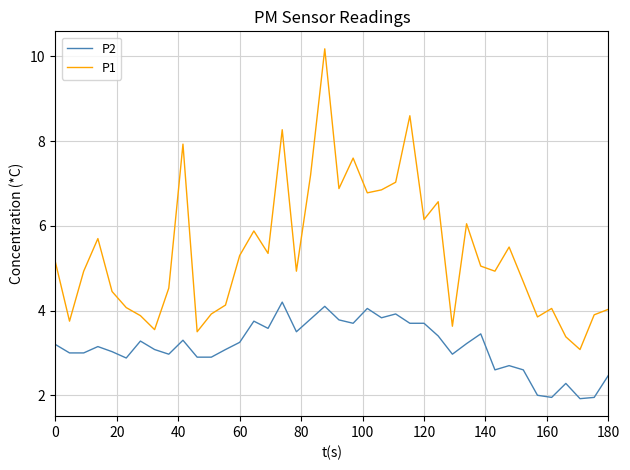

How many lines are shown in the chart?

2